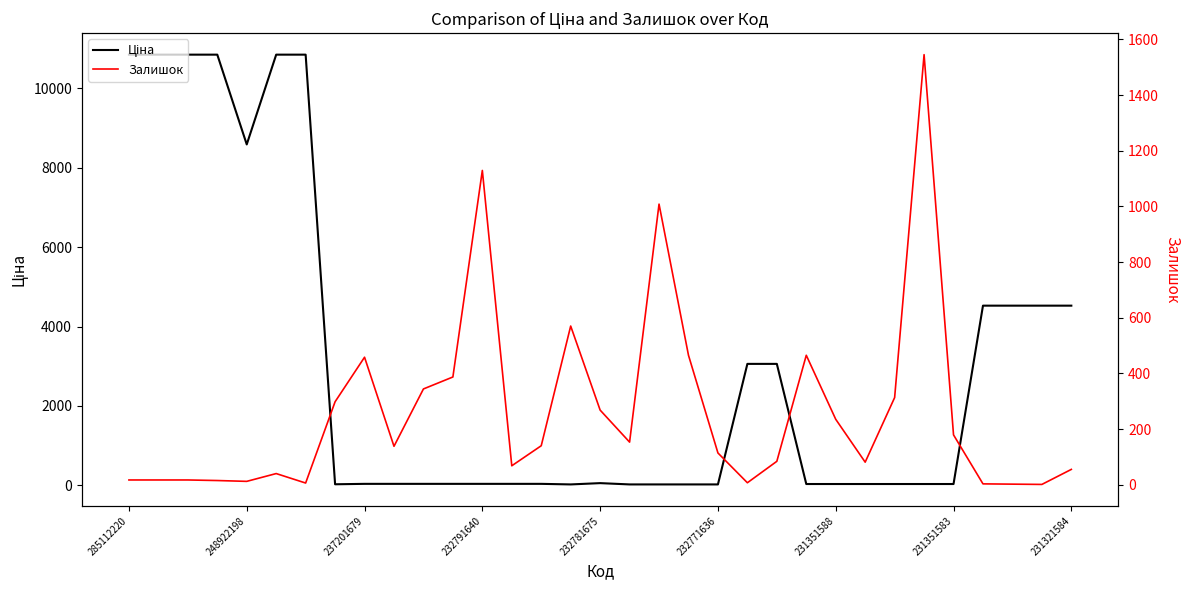

List the labels in order of Залишок value, largest first.

27, 12, 18, 15, 19, 23, 231321584, 11, 10, 26, 231351583, 16, 24, 28, 17, 14, 9, 20, 22, 25, 13, 32, 232771636, 285112220, 248922198, 237201679, 232791640, 232781675, 21, 231351588, 29, 30, 31